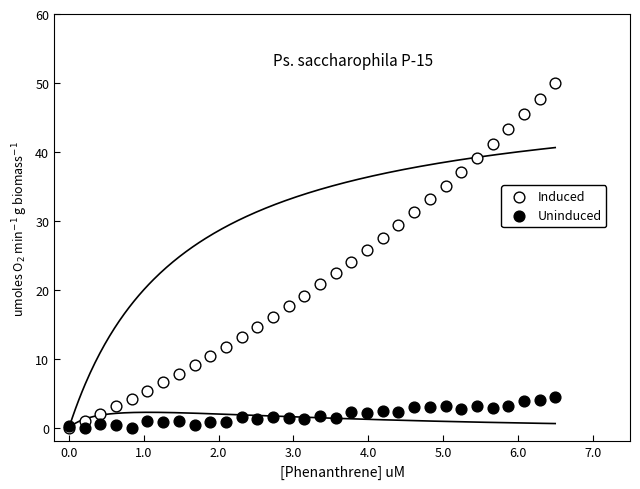

What are all the series names shown in the legend?

Induced, Uninduced